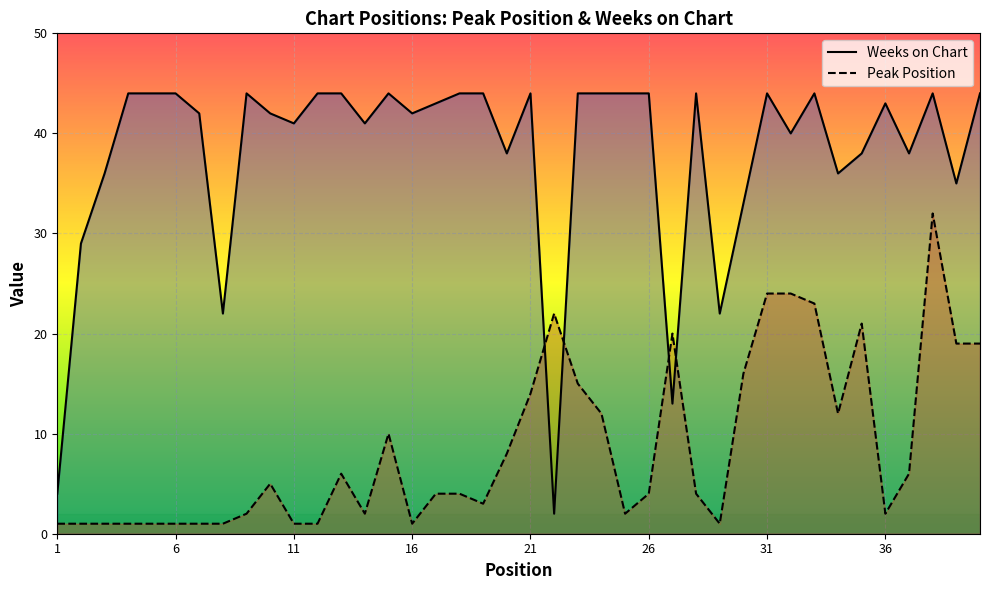

What are all the series names shown in the legend?

Weeks on Chart, Peak Position